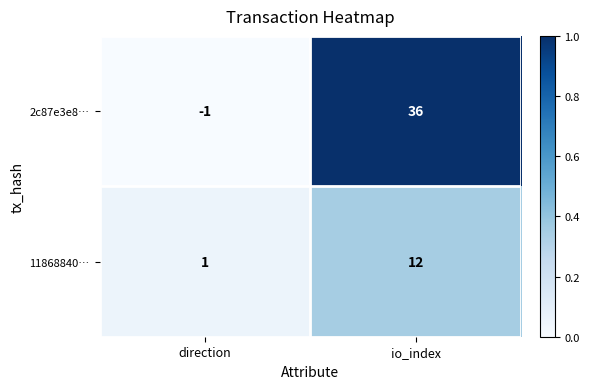

What is the sum of all 11868840… values?

13